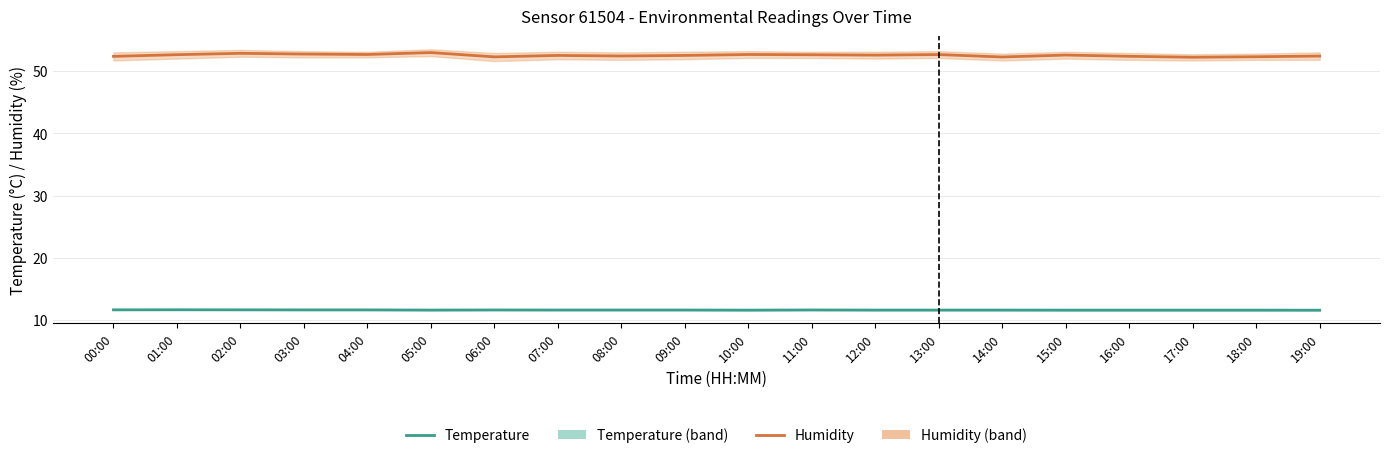

Between 12:00 and 04:00, which is larger?

04:00